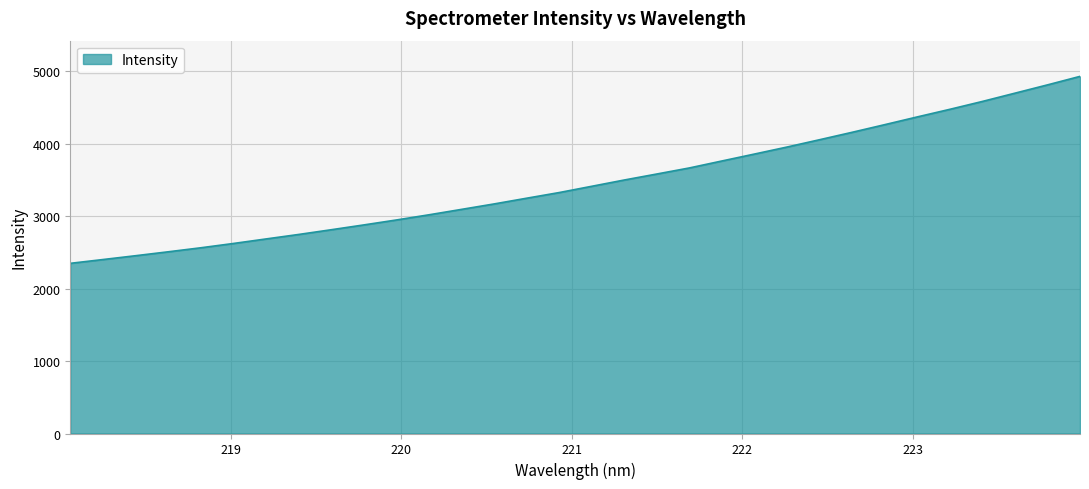

What is the maximum value shown in the chart?

4931.8